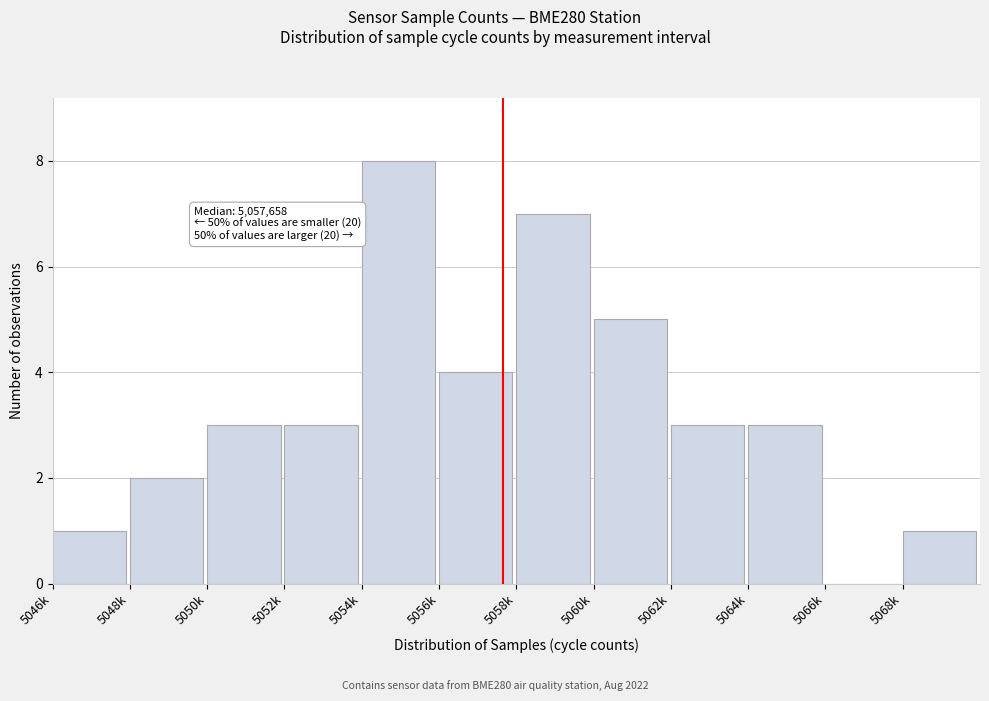

Reading left to right, list all the values displayed in this chart.

5046k=1	5048k=2	5050k=3	5052k=3	5054k=8	5056k=4	5058k=7	5060k=5	5062k=3	5064k=3	5066k=0	5068k=1